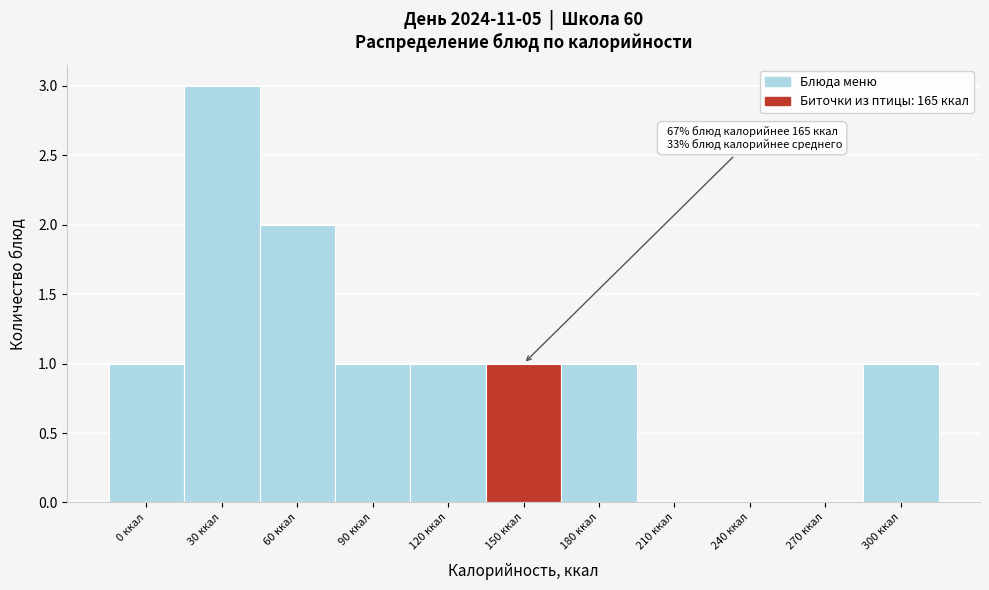

Reading right to left, what are all the values shown in this chart?

300 ккал=1	270 ккал=0	240 ккал=0	210 ккал=0	180 ккал=1	150 ккал=1	120 ккал=1	90 ккал=1	60 ккал=2	30 ккал=3	0 ккал=1